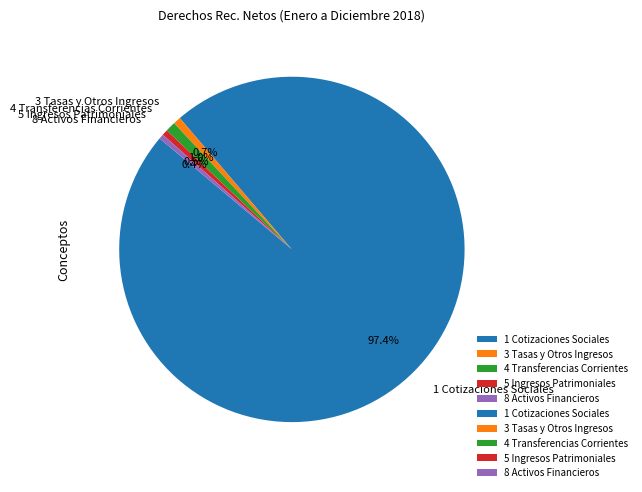

Between 8 Activos Financieros and 4 Transferencias Corrientes, which is larger?

4 Transferencias Corrientes